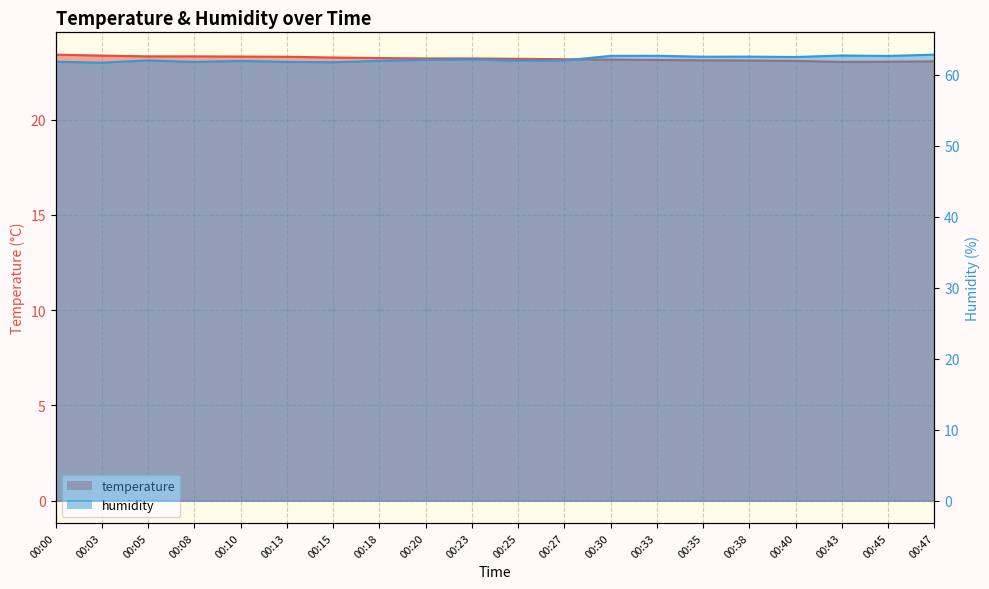

Which series has the widest spread of values?

humidity